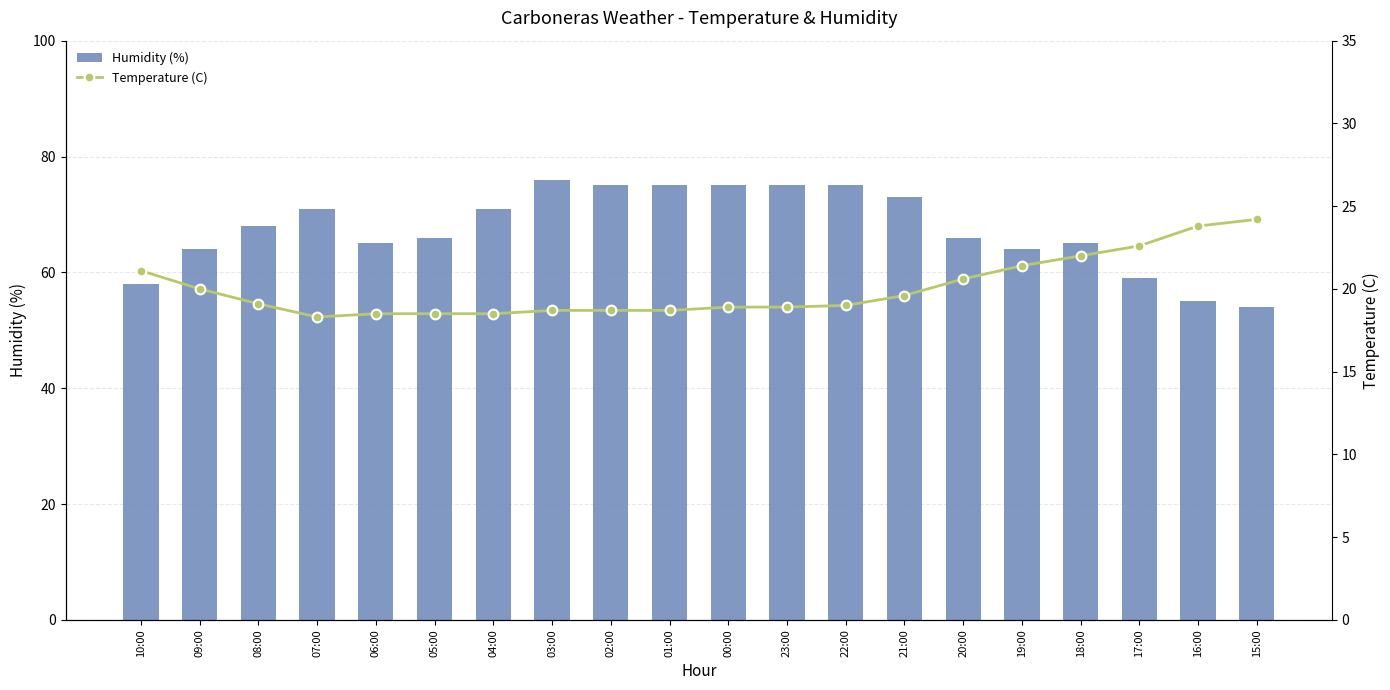

At which category is the sum across all series the highest?

03:00